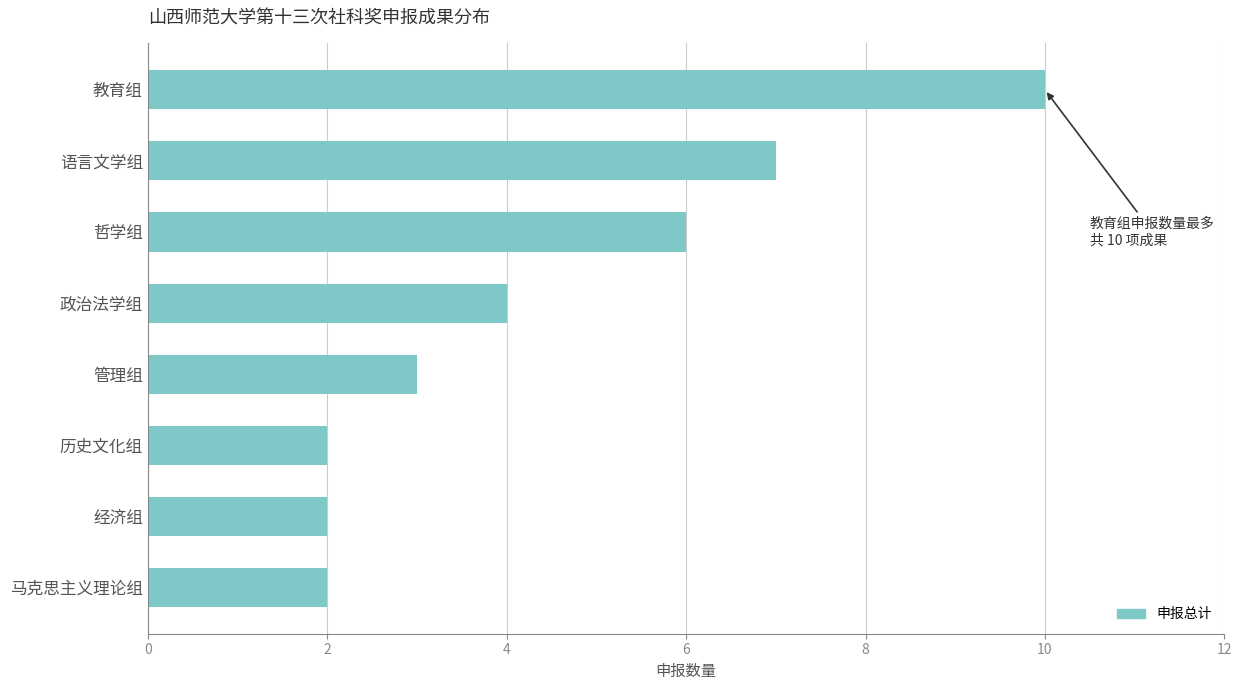

What is the difference between the maximum and second lowest values?

8